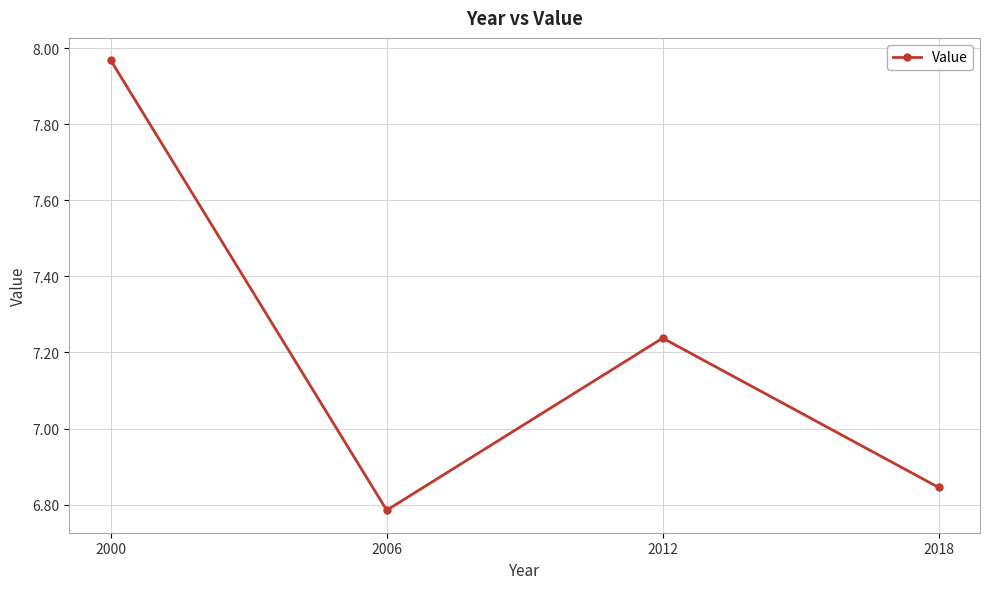

True or false: the data shows 12.1 at 2018.

False